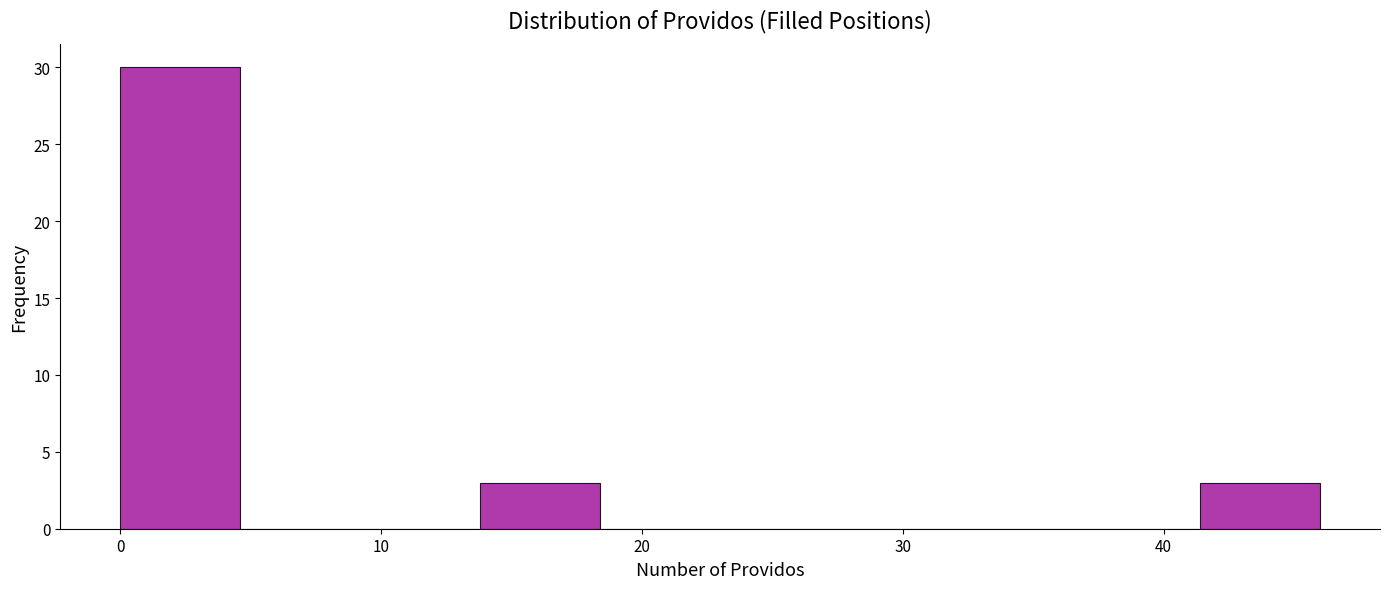

What is the height of the bar covering 41.4 to 46.0 on the x-axis? Neither the bar edges nor the heights are printed on the chart, so give them approximately, as read against the axes.

3